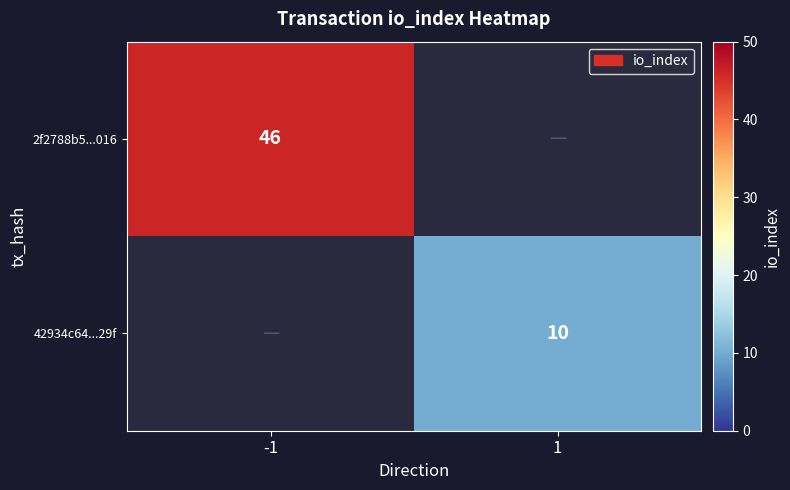

The value of 2f2788b5...016 at -1 is 76. True or false?

False